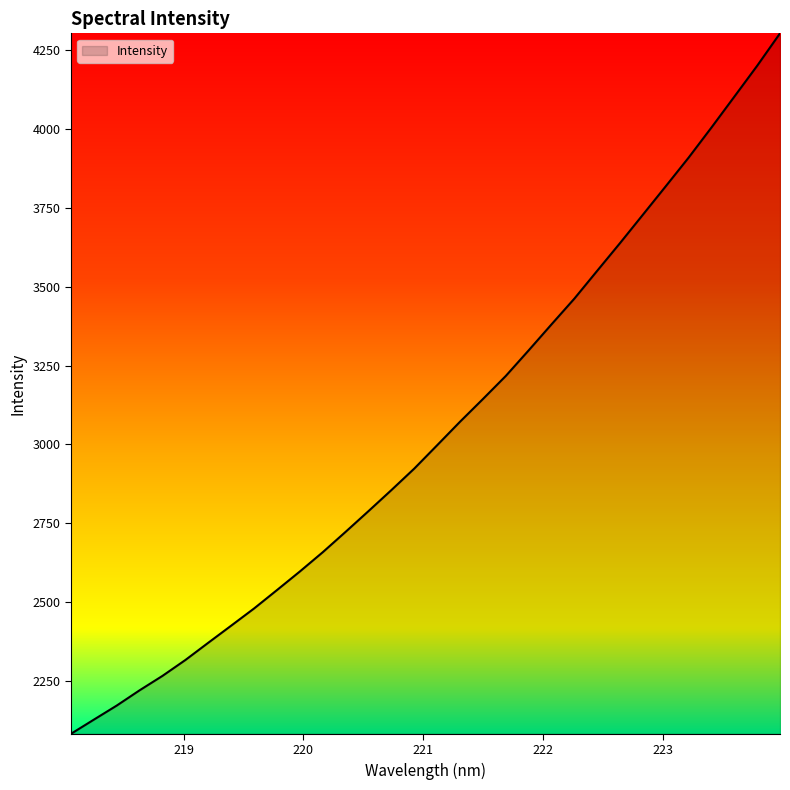

What is the greatest value displayed?

4302.7